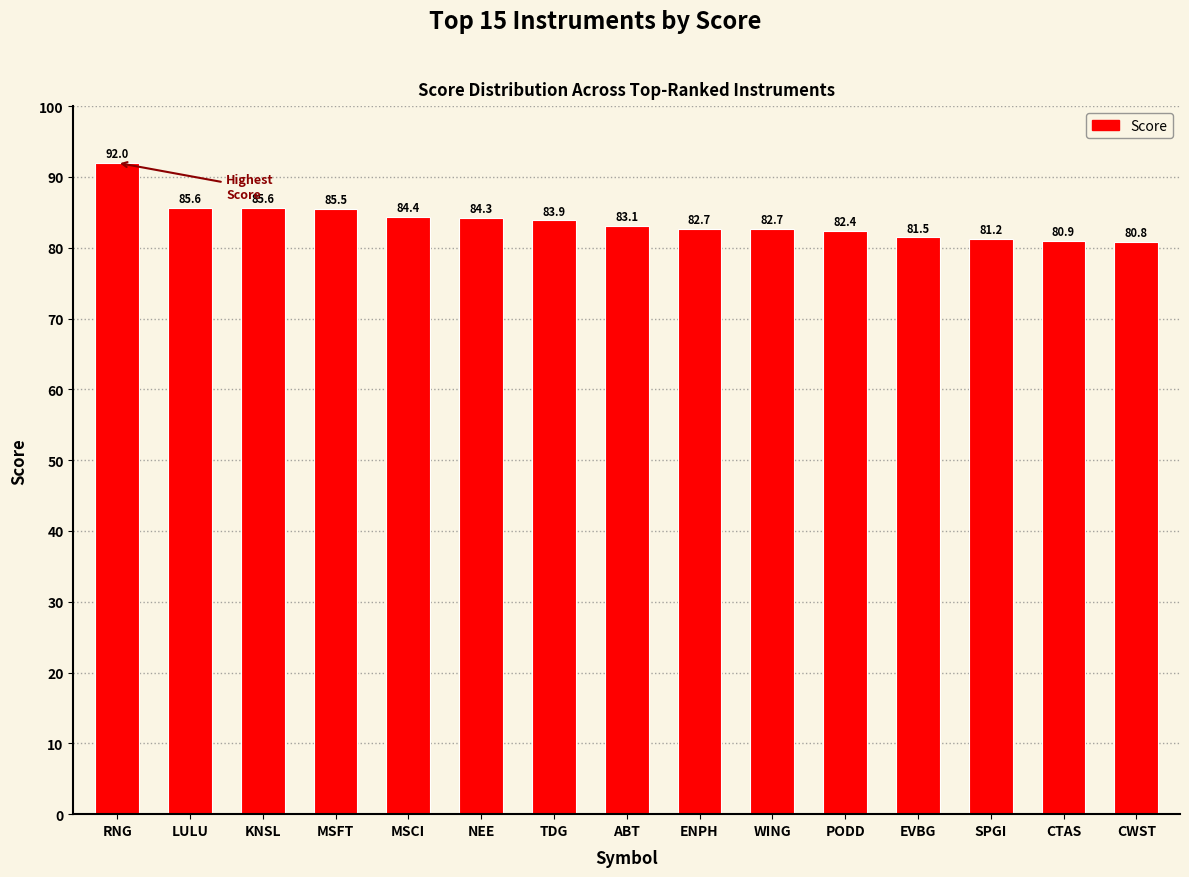

Does the chart contain any negative values?

No